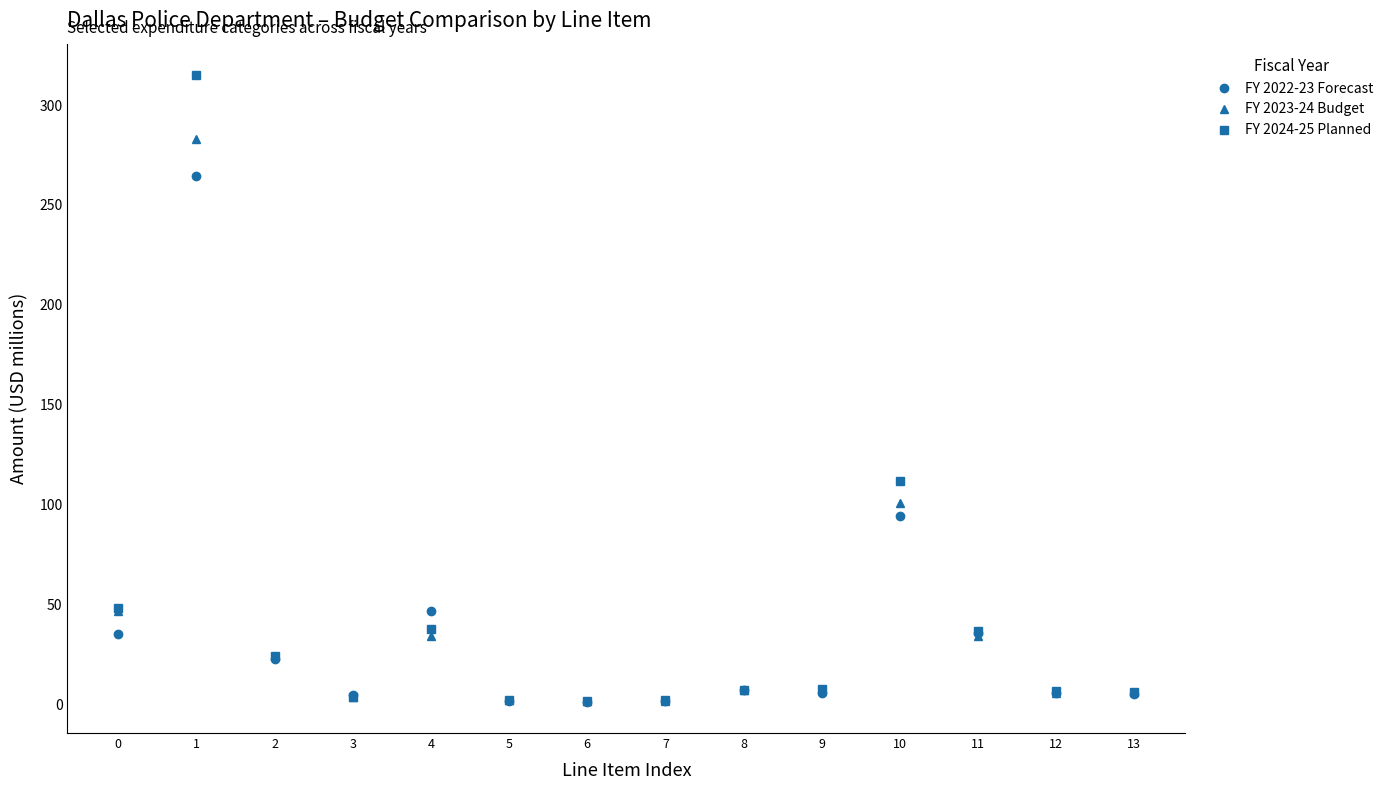

True or false: FY 2022-23 Forecast has a value of 52.5 at 11.

False